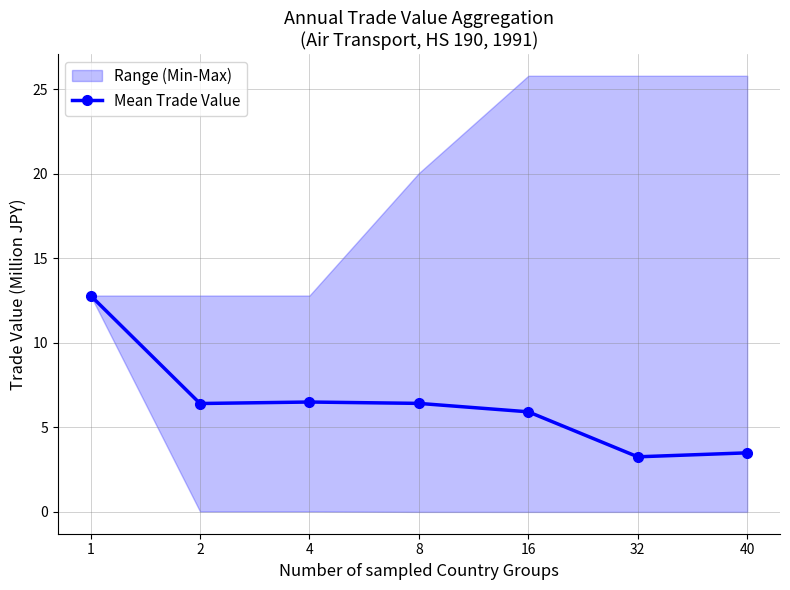

Where is the first local maximum?

4